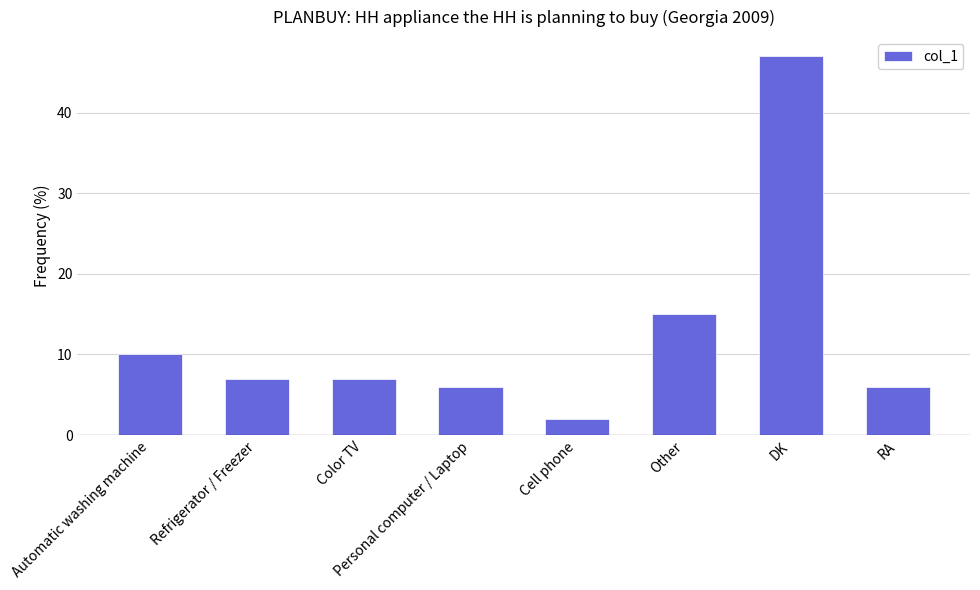

Approximately how many times larger is the value at Automatic washing machine compared to Refrigerator / Freezer?

1.4